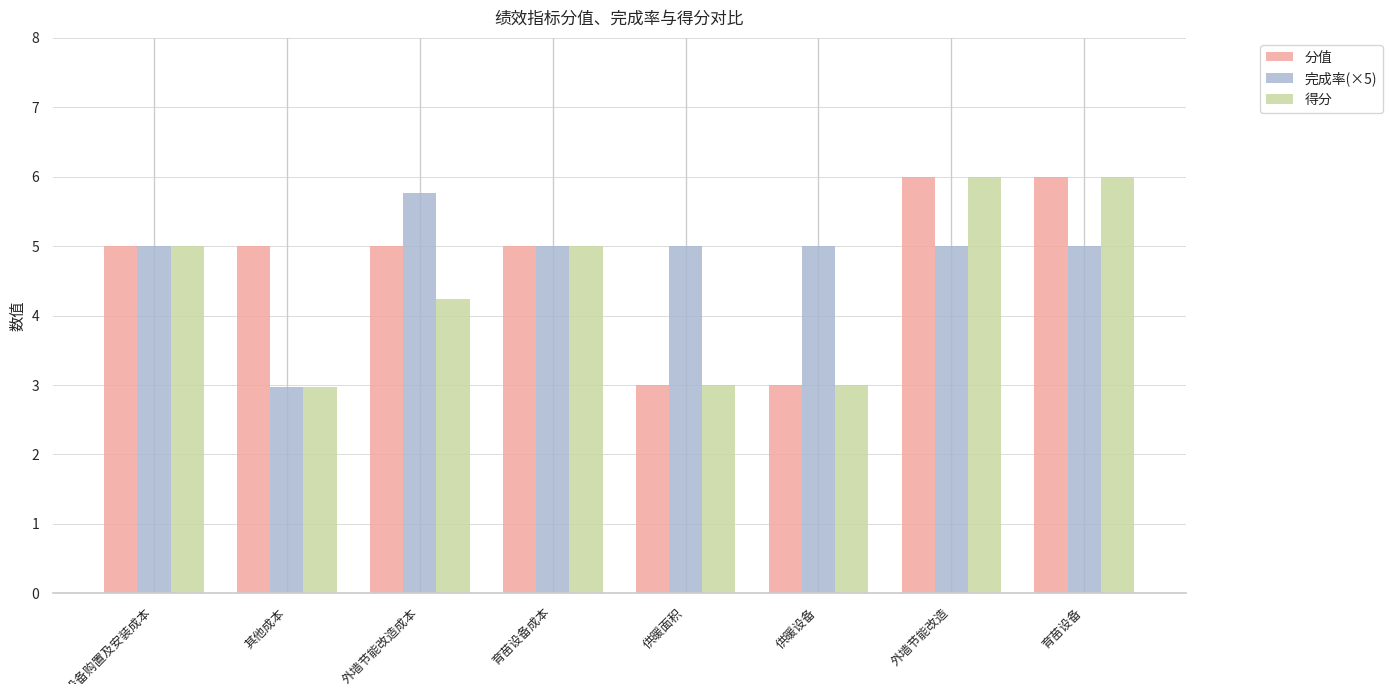

What is the difference between the 得分 values at 外墙节能改造成本 and 外墙节能改造?

1.8